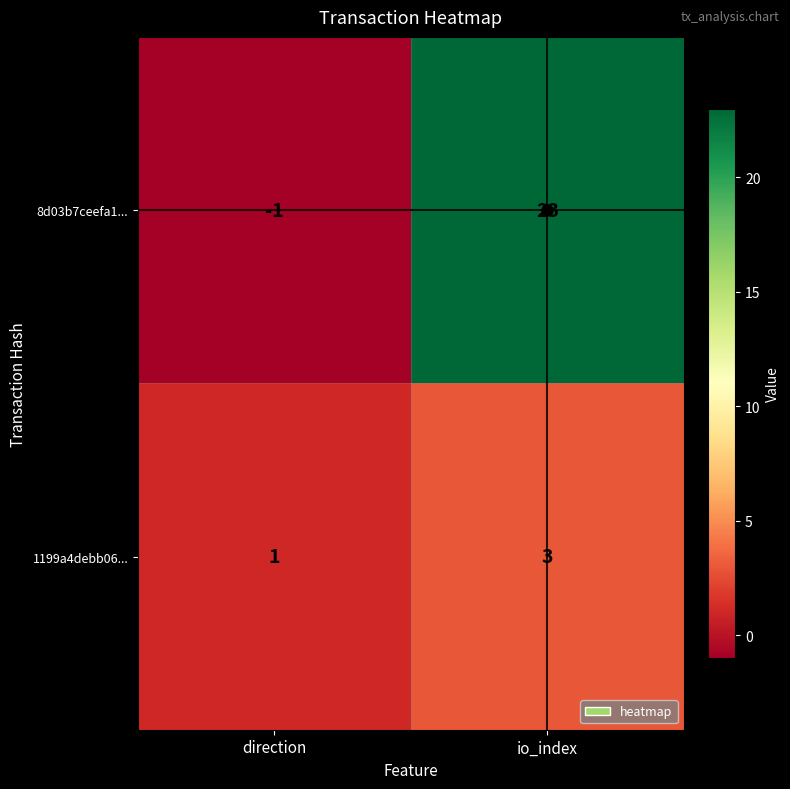

Which category has the highest value in the 8d03b7ceefa1... series?

io_index